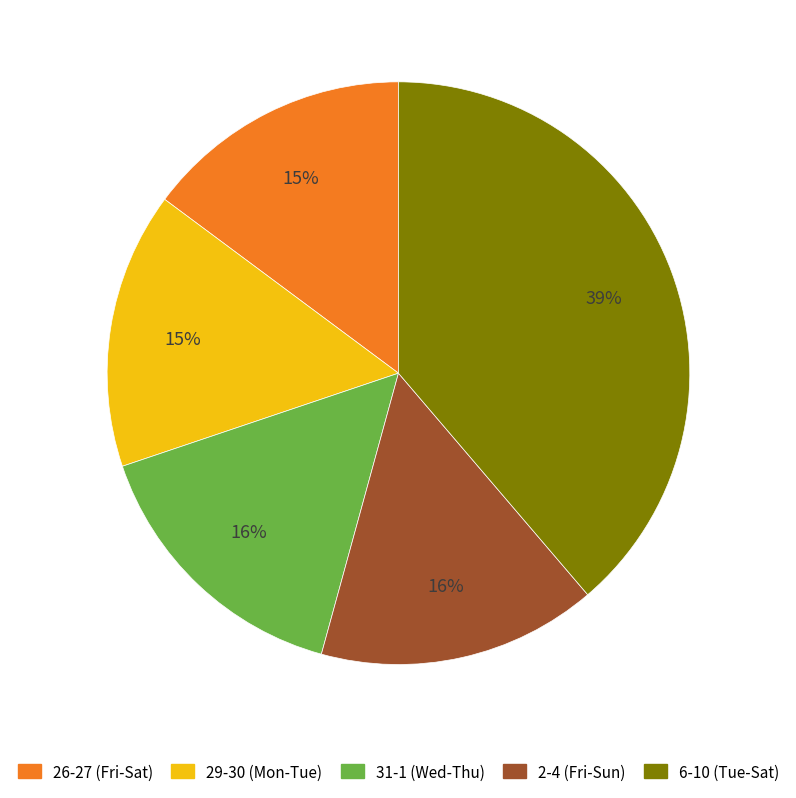

How many segments does this pie chart have?

5